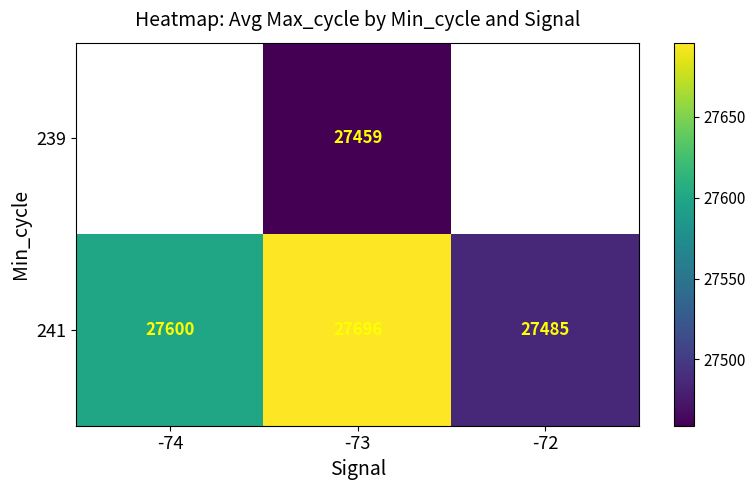

What is the sum of the 241 values at -73 and -74?

55296